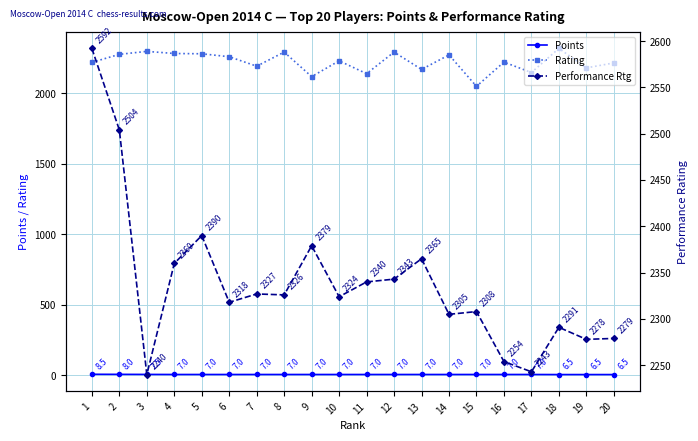

True or false: Points has more than 2 points higher than both neighbors.

False